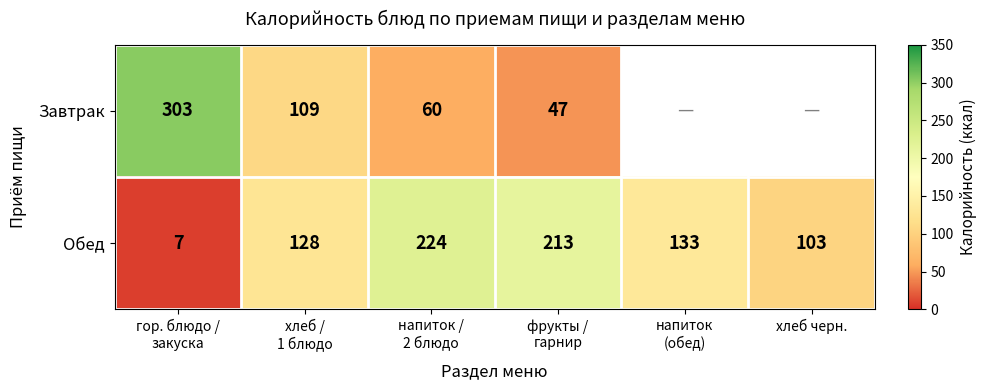

What is the spread (max minus min) of values at хлеб /
1 блюдо?

19